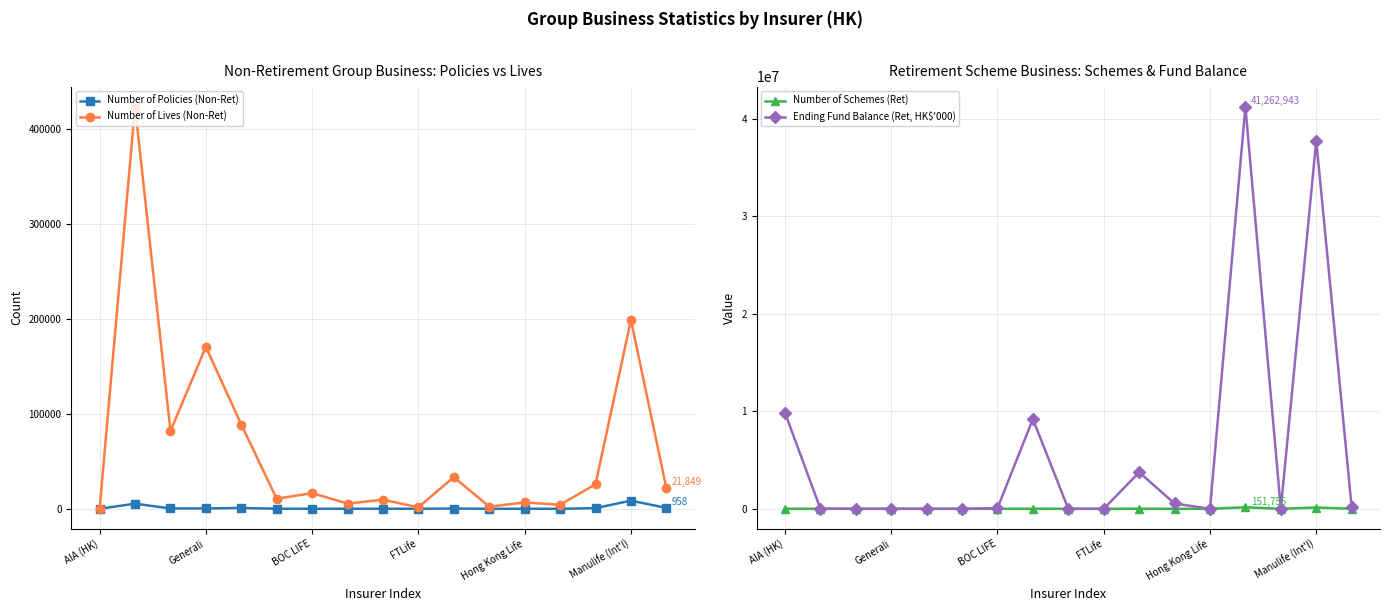

At how many categories does at least one series exceed 2834442?

5